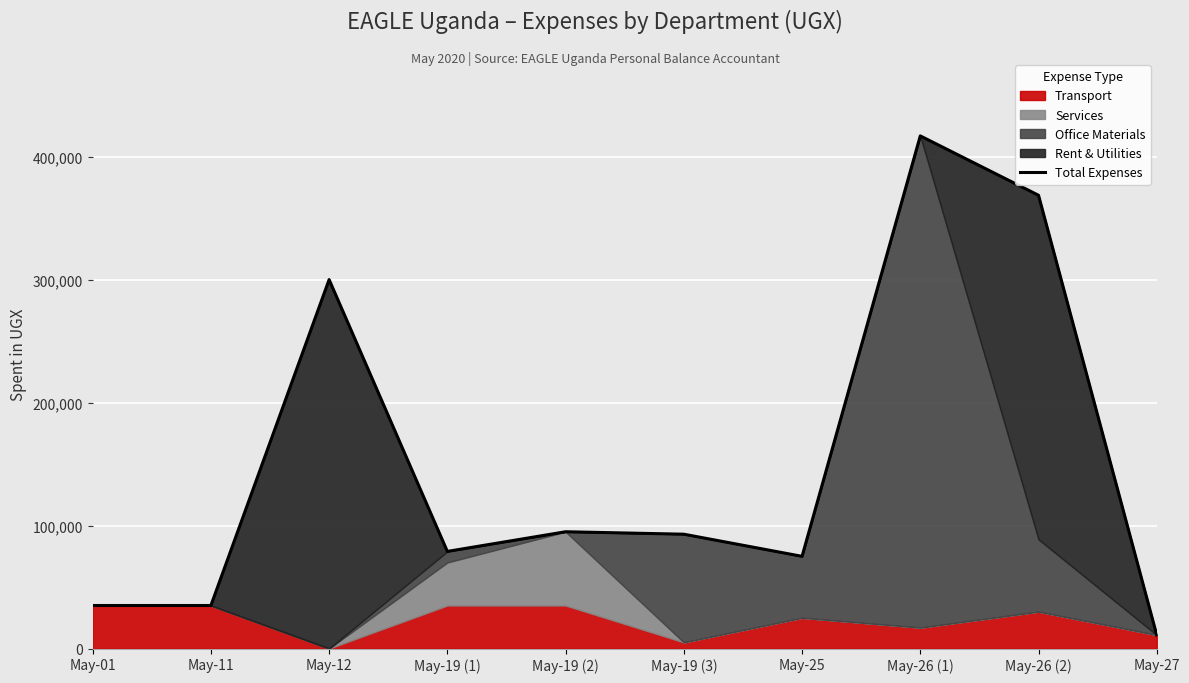

Which category has the highest value across all series?

May-26 (1)